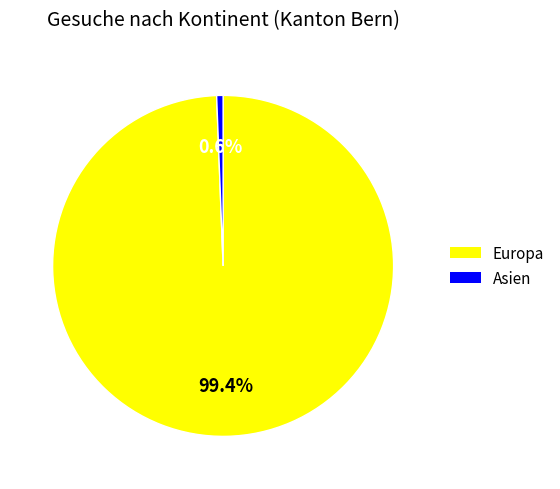

Is there any slice that represents more than half of the pie?

Yes